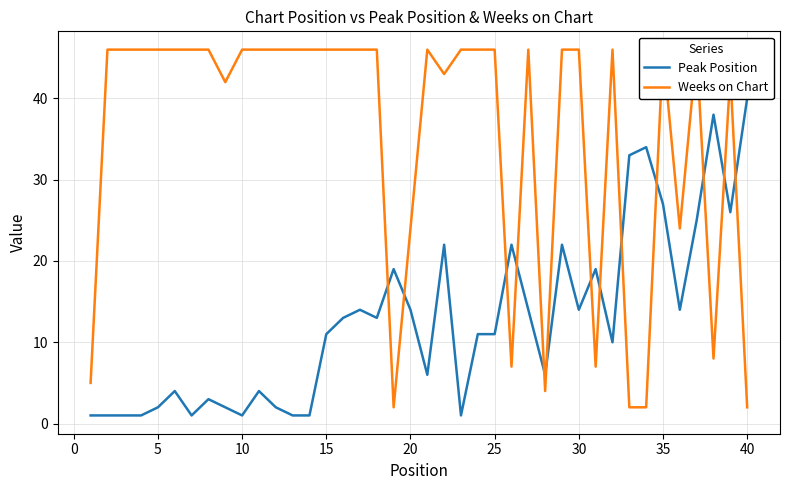

How many interior local peaks does the Weeks on Chart series have?

6